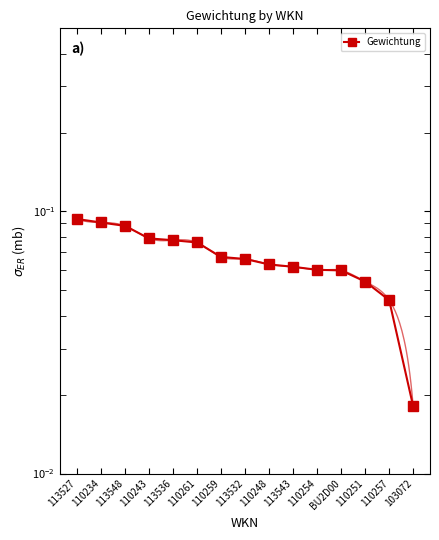

List the labels in order of value, smallest first.

103072, 110257, 110251, BU2D00, 110254, 113543, 110248, 113532, 110259, 110261, 113536, 110243, 113548, 110234, 113527